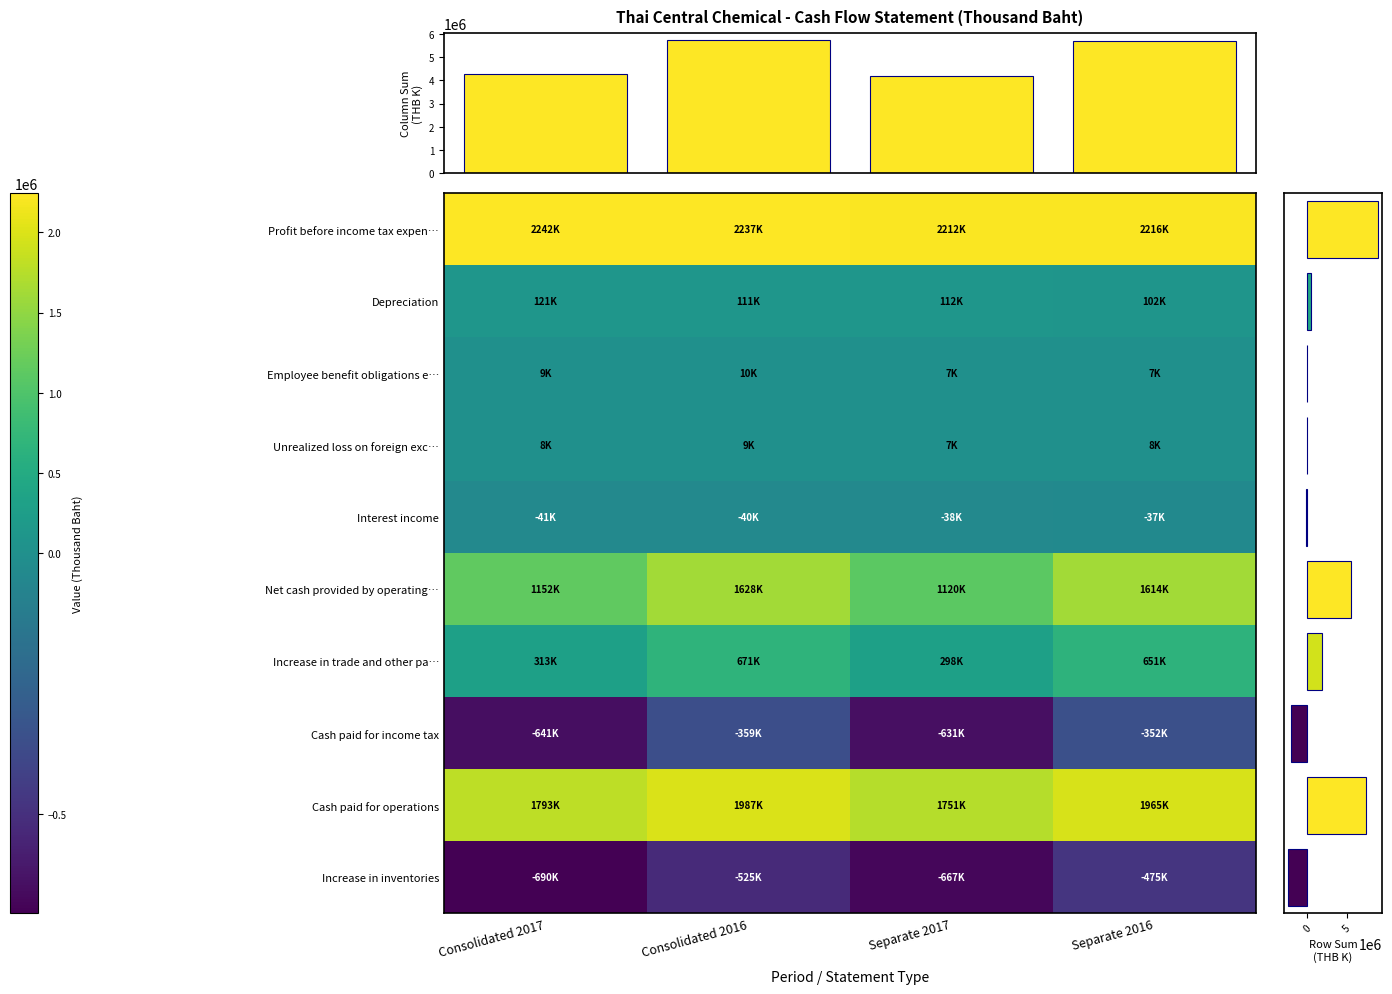

How many data points does each series have?

4